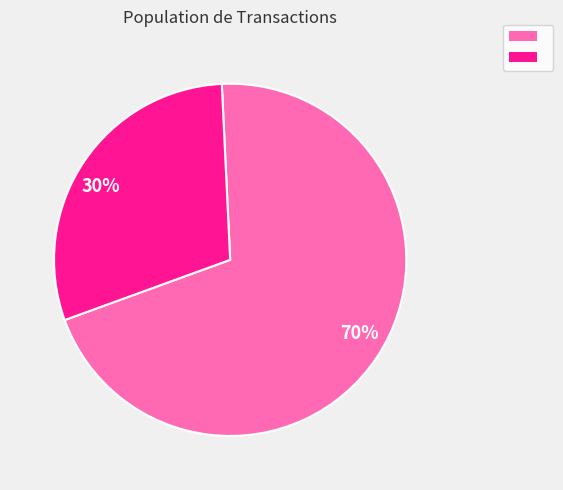

Combined, do 70% and 30% account for over 50%?

Yes